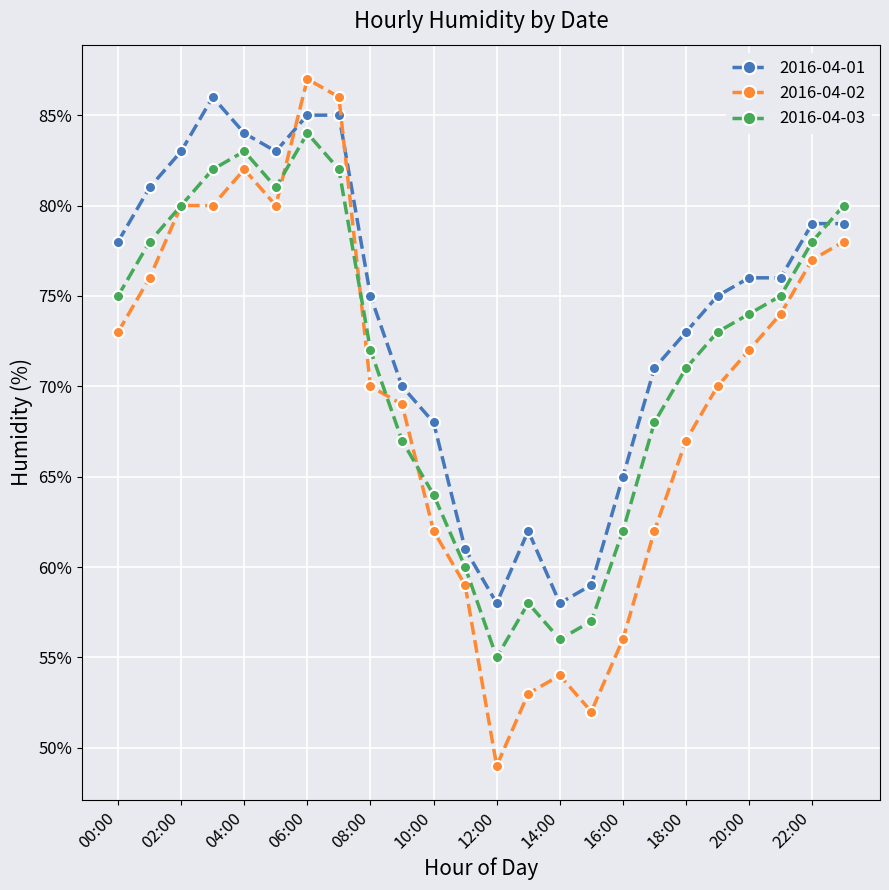

What is the value of the 2016-04-02 point at the 19th from the left?

67